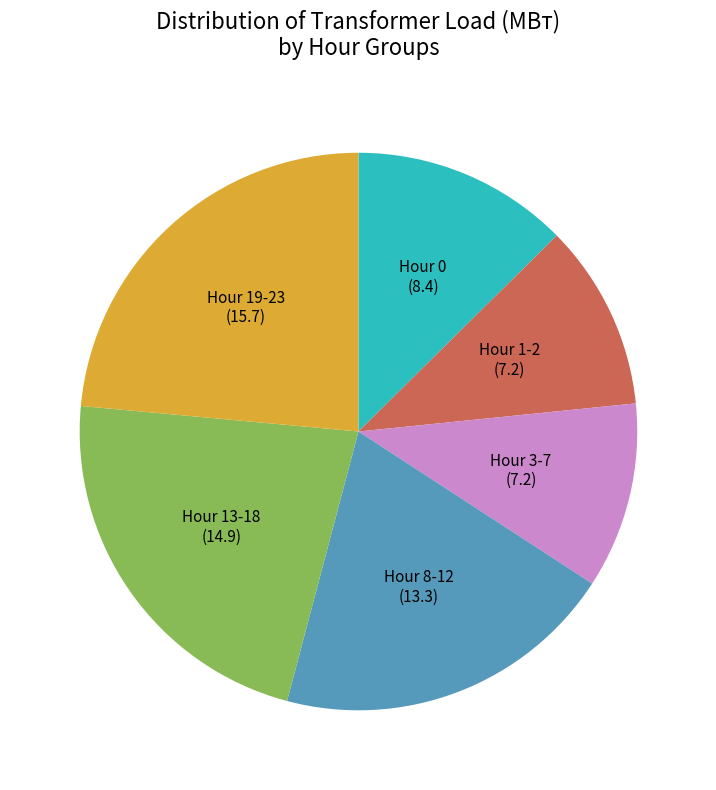

Combined, do Hour 8-12 (13.3) and Hour 19-23 (15.7) account for over 50%?

No